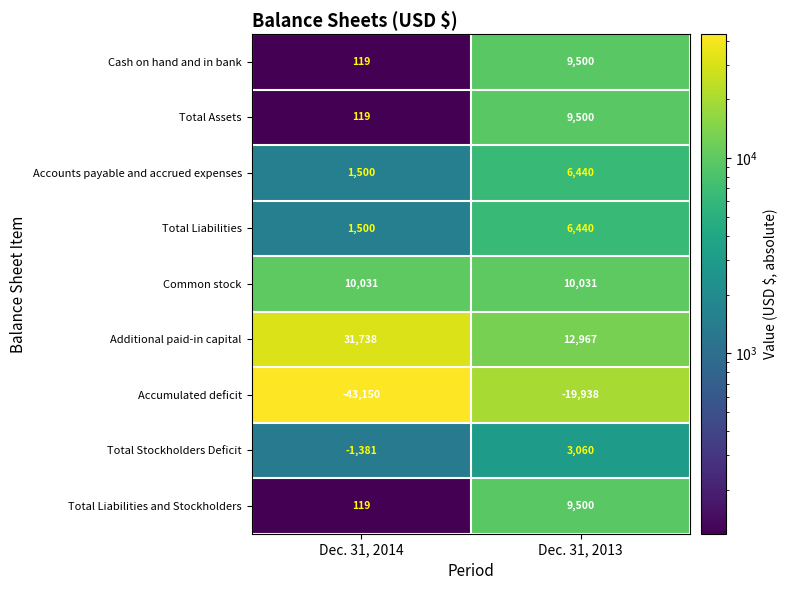

Which series changed the most between Dec. 31, 2014 and Dec. 31, 2013?

Accumulated deficit